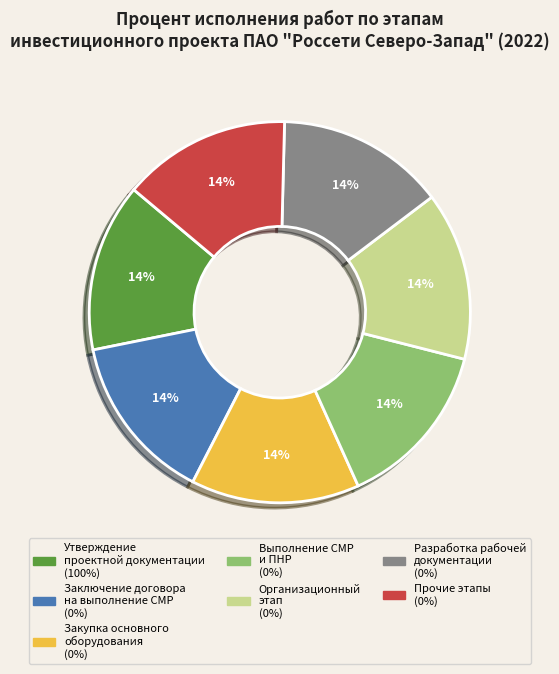

The Разработка рабочей документации (0%) slice represents 4% of the pie. True or false?

False